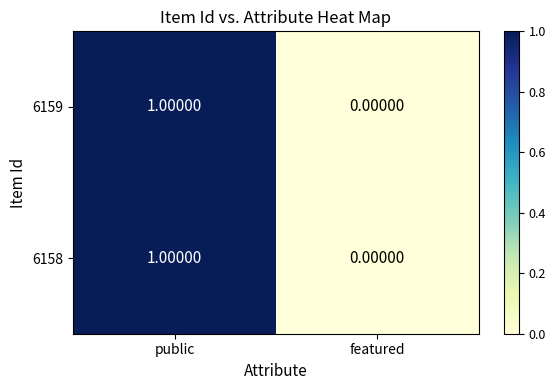

Rank the categories by 6158 value from lowest to highest.

featured, public